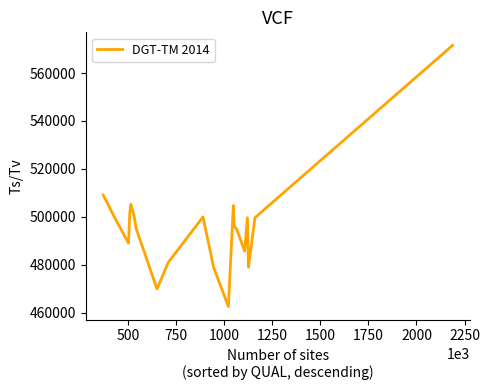

Between 1250 and 750, which is larger?

1250